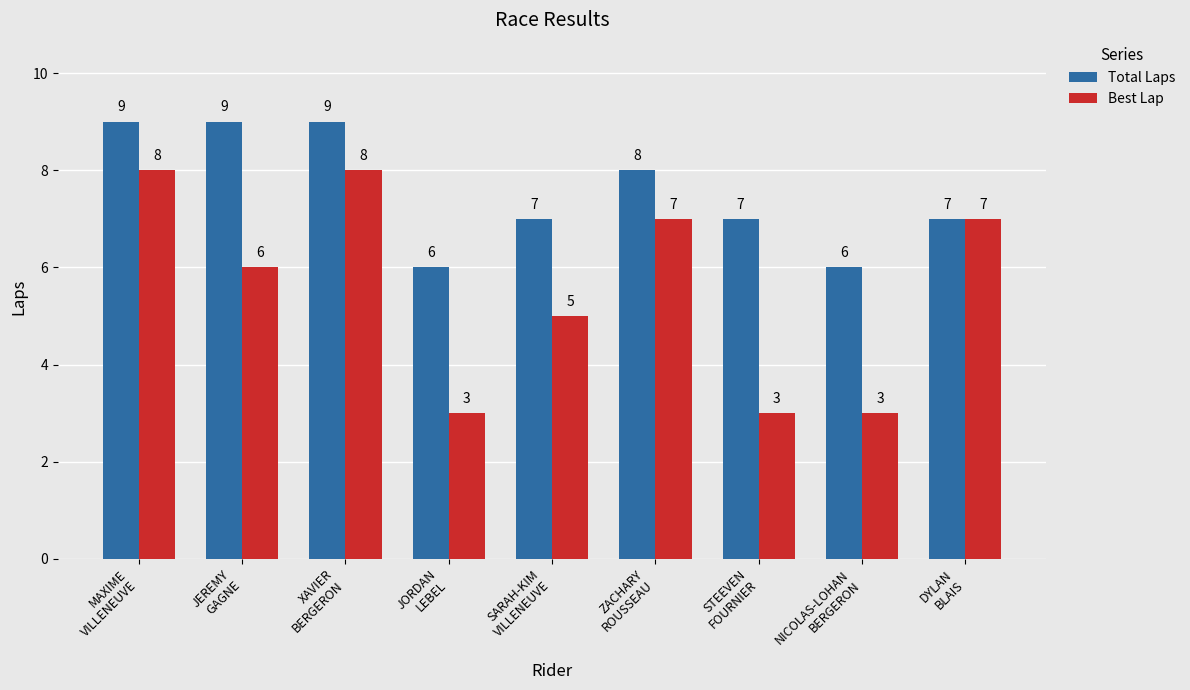

What is the maximum value shown in the chart?

9